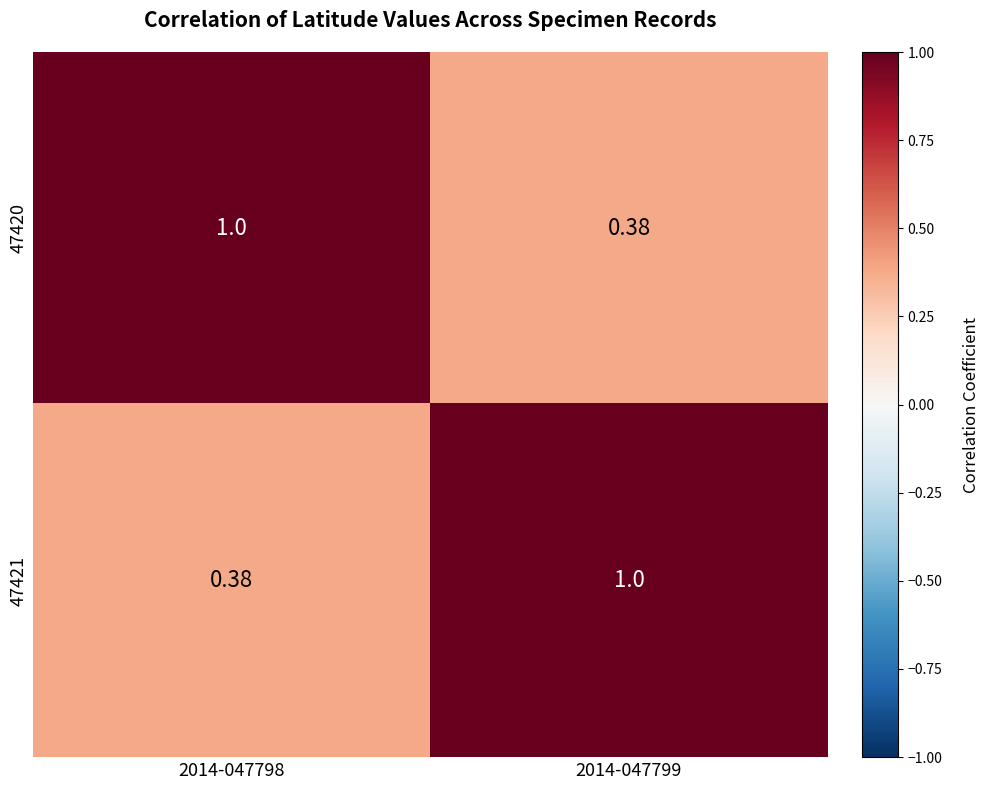

Between 2014-047798 and 2014-047799, which series saw the biggest shift?

47420